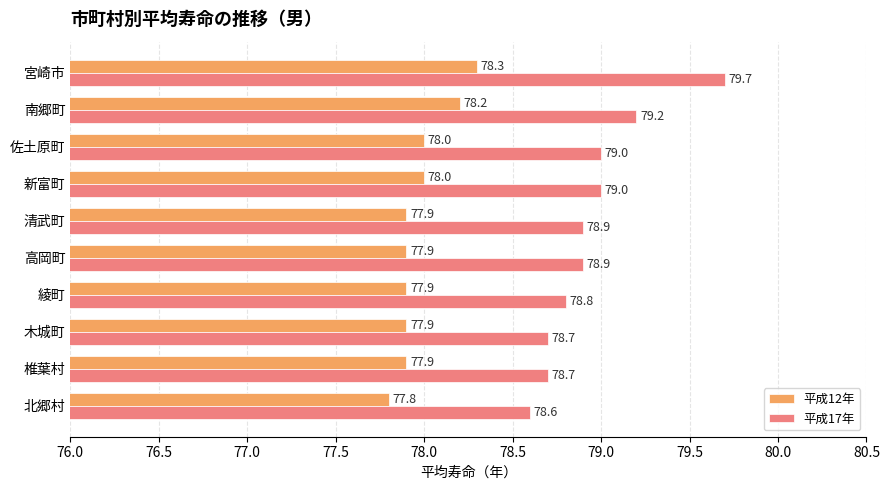

At which category is the sum across all series the highest?

宮崎市